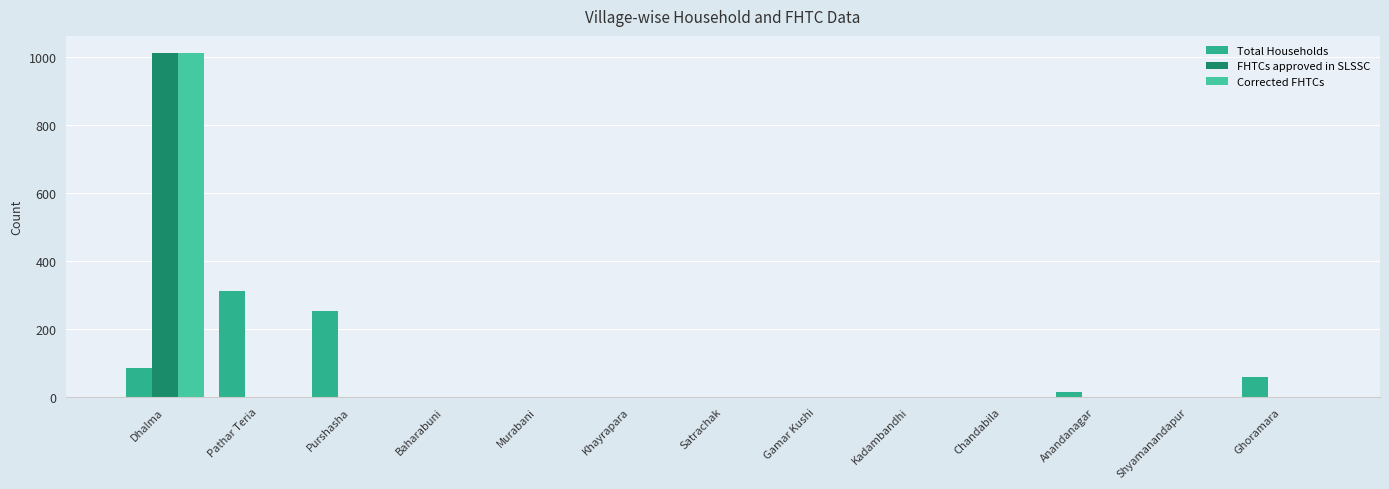

What is the label of the 11th bar from the left?

Anandanagar